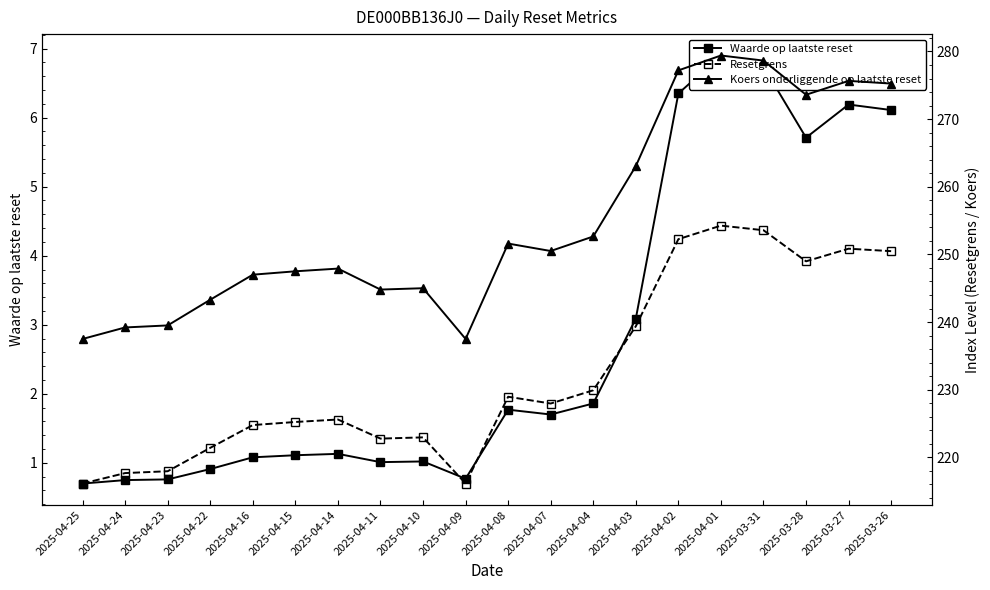

What is the difference between the second highest and minimum values in the Waarde op laatste reset series?

6.0